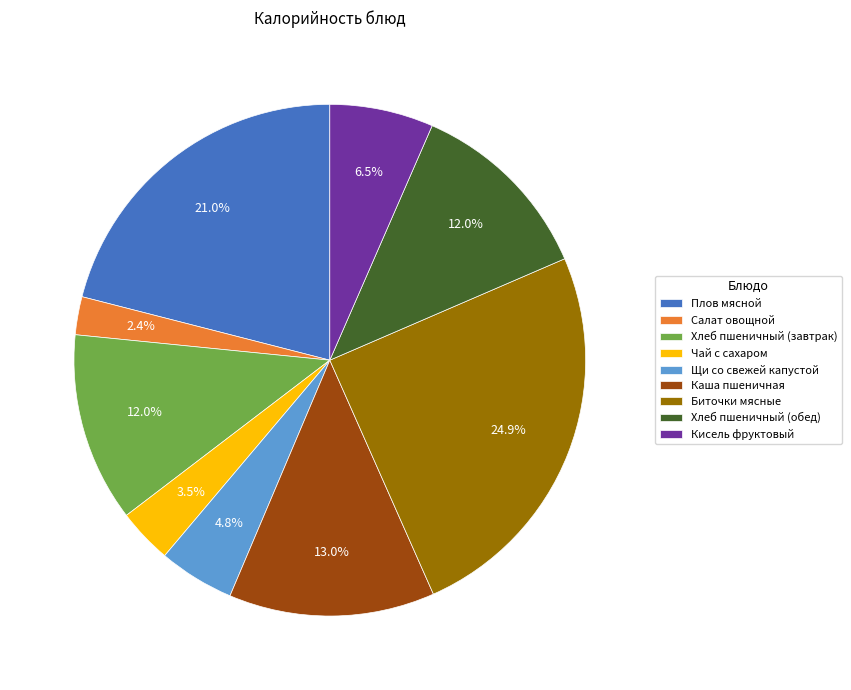

What percentage do Хлеб пшеничный (завтрак) and Кисель фруктовый together represent?

18.5%